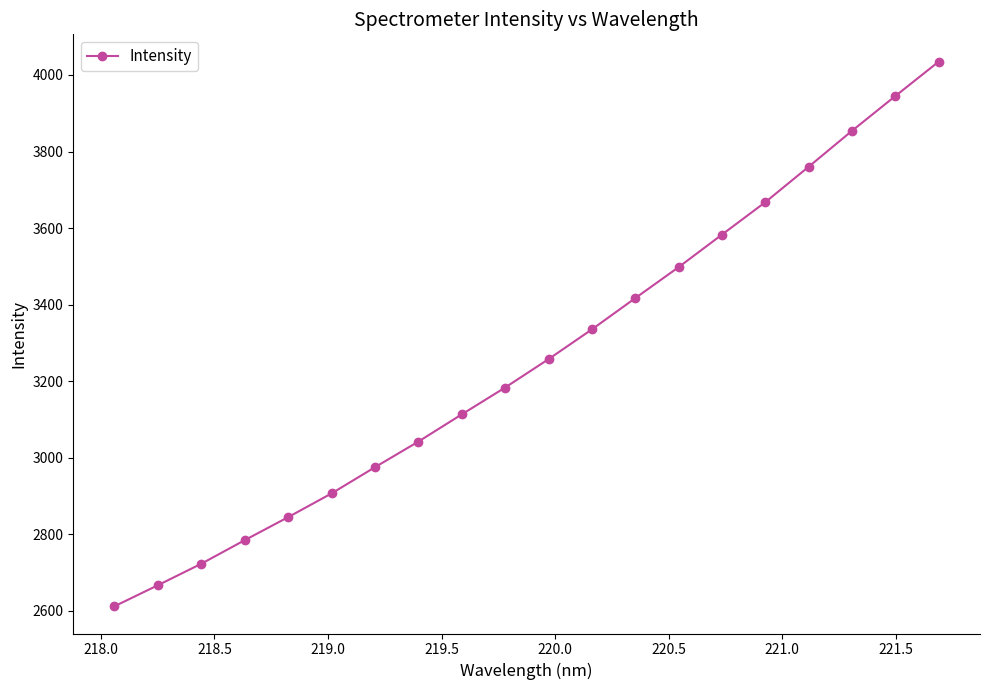

How many data points are less than 3257?

10